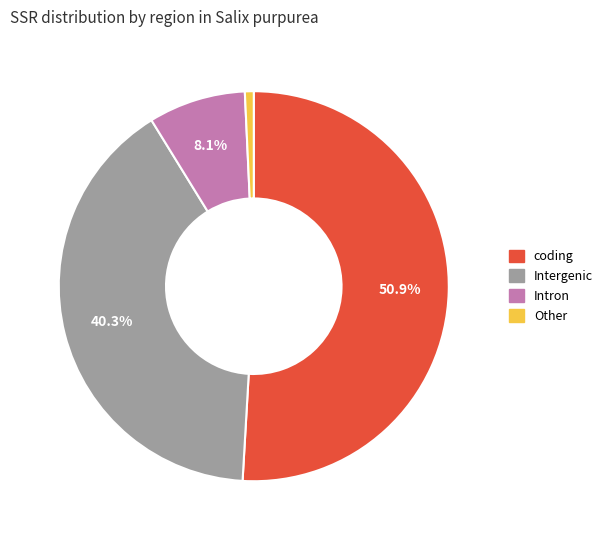

Combined, what portion of the pie is Intron and Intergenic?

48.4%